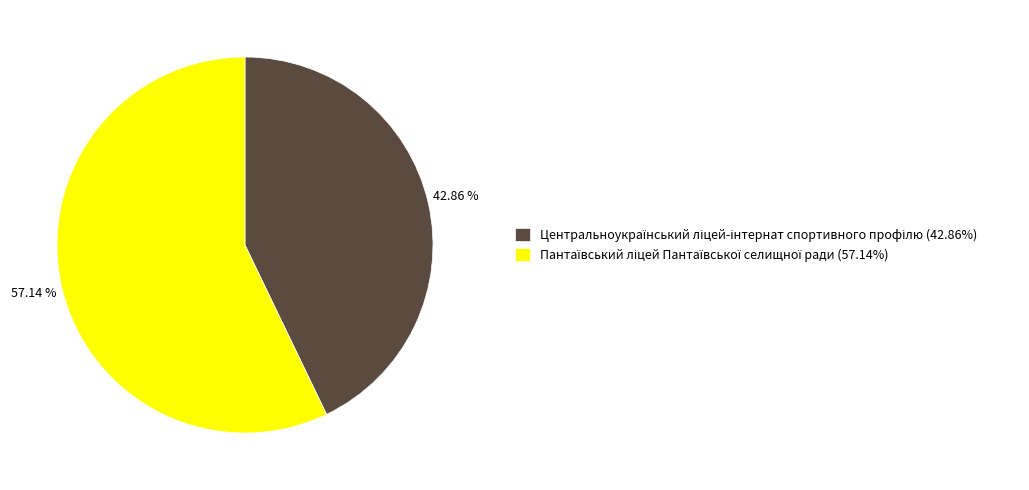

How many segments does this pie chart have?

2